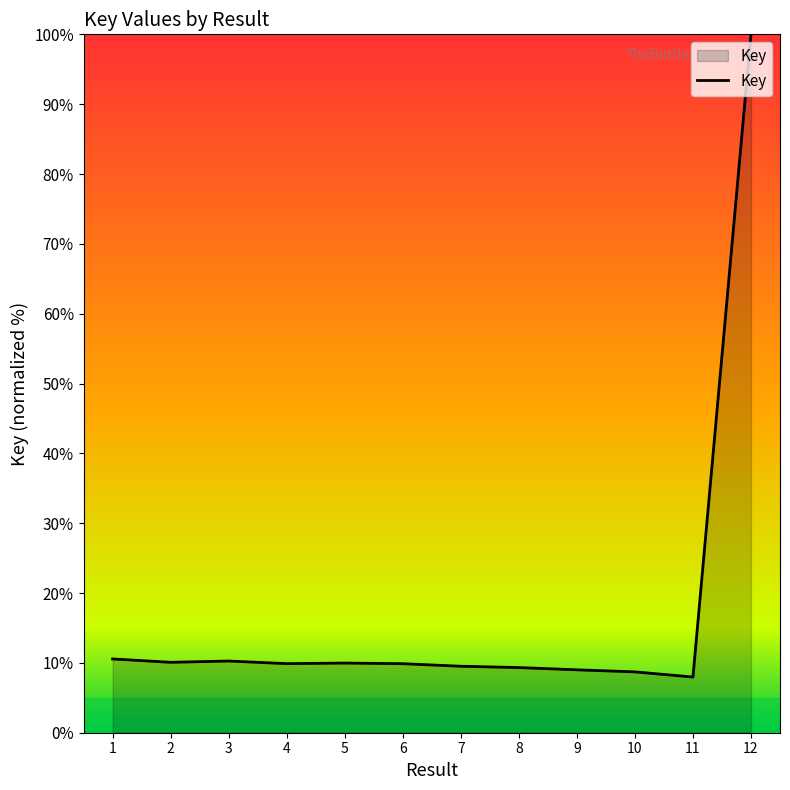

What is the greatest value displayed?

100.0